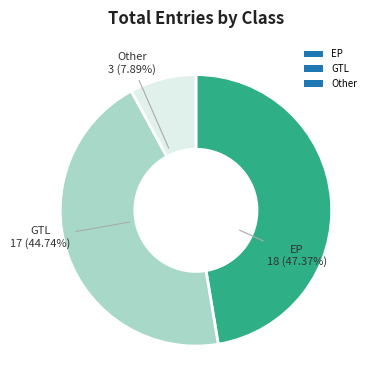

To the nearest percent, what percentage of the pie is Other?

8%